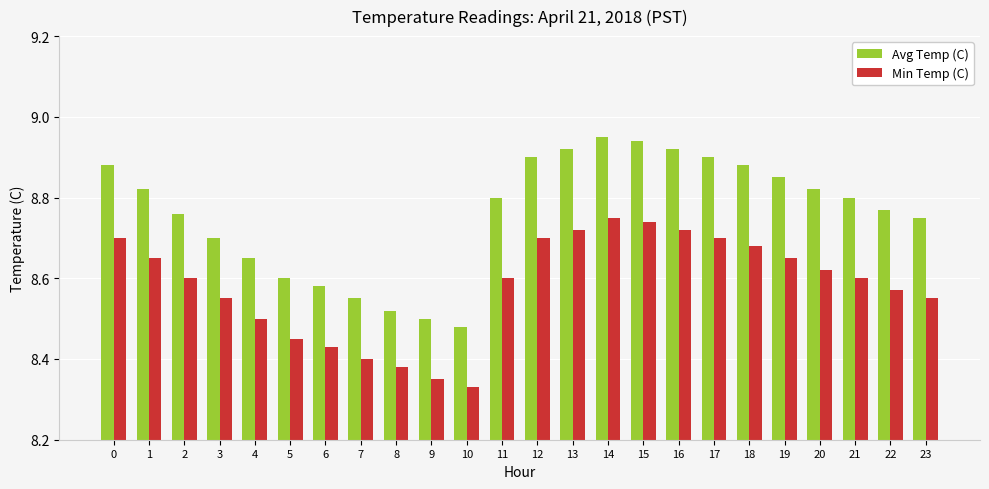

Count the Avg Temp (C) values in the range 8 to 9.

24